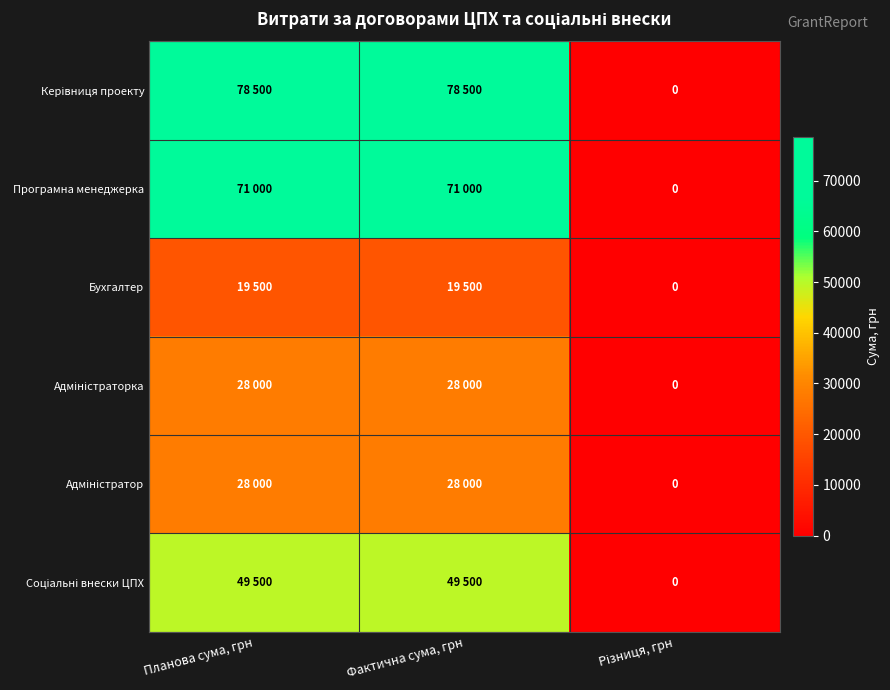

At how many categories does at least one series exceed 48560?

2